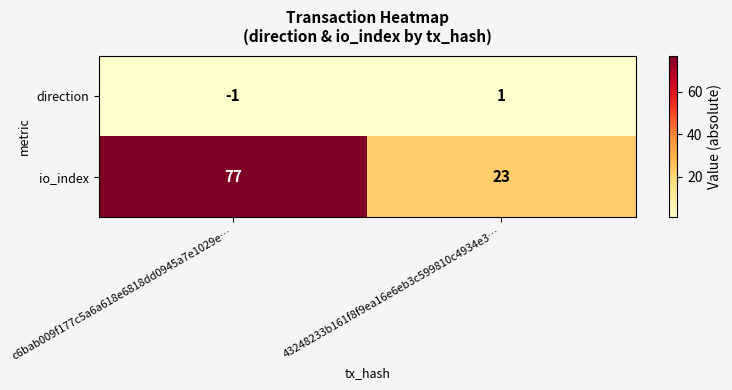

Which category has the highest value across all series?

c6bab009f177c5a6a618e6818dd0945a7e1029e…